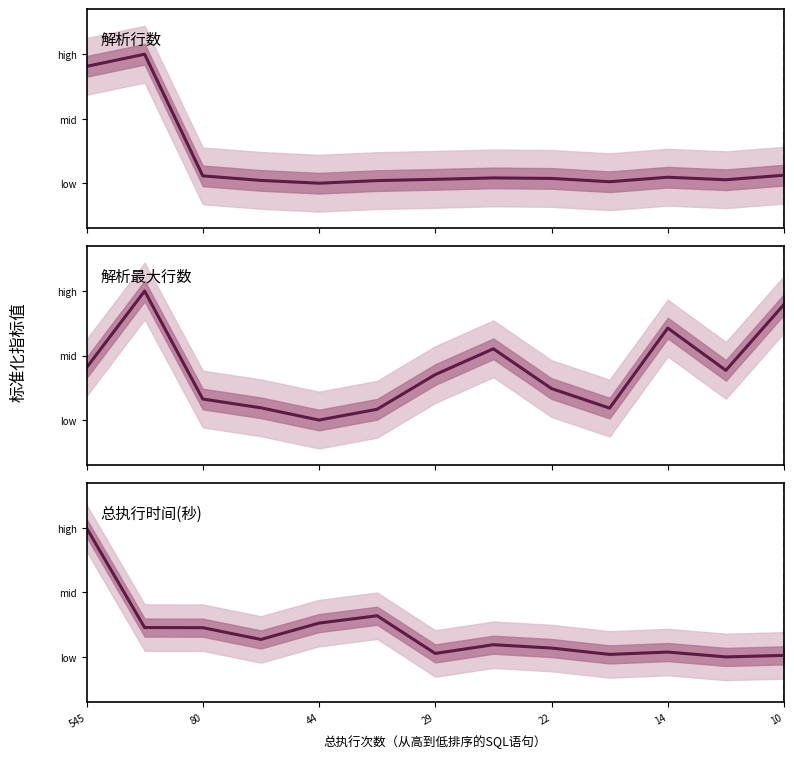

Where do 总执行时间 and 解析最大行数 first cross each other?

545 and 80